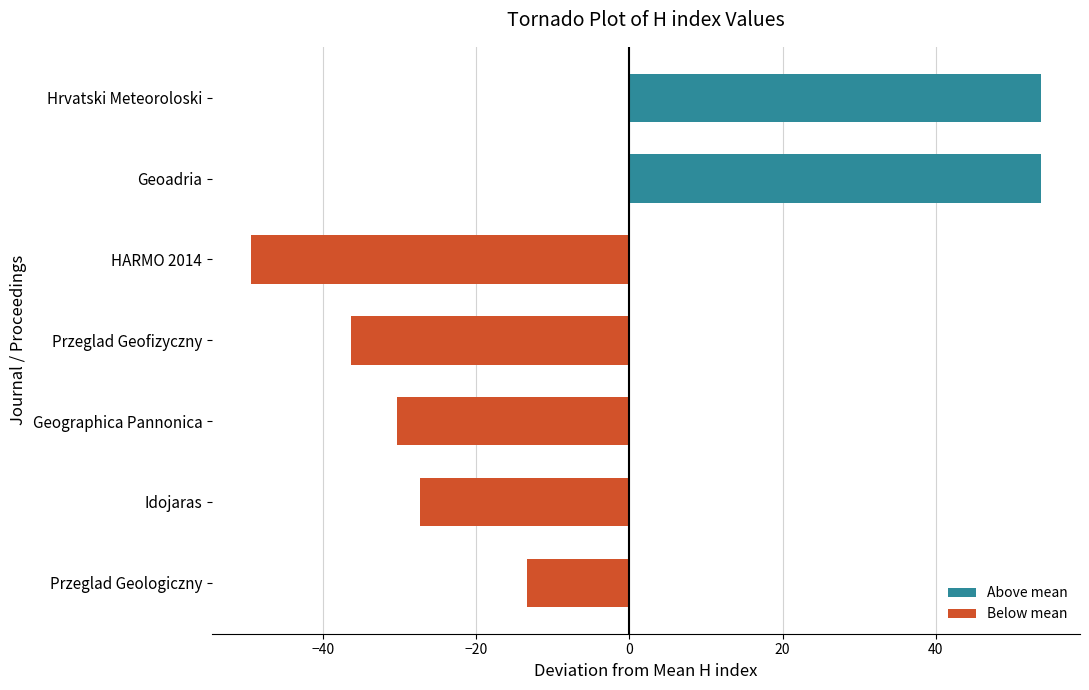

Reading bottom to top, what are all the values shown in this chart?

-13.3	-27.3	-30.3	-36.3	-49.3	53.7	53.7